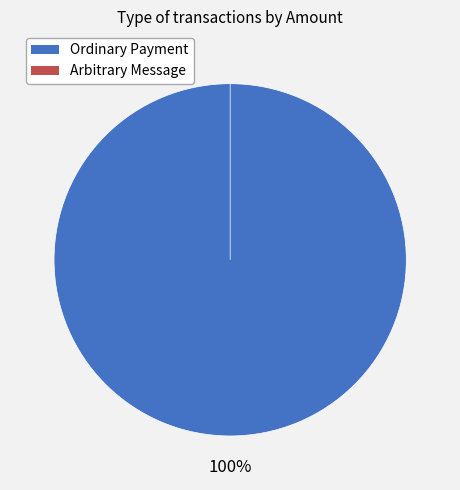

What is the smallest slice in the pie chart?

Arbitrary Message